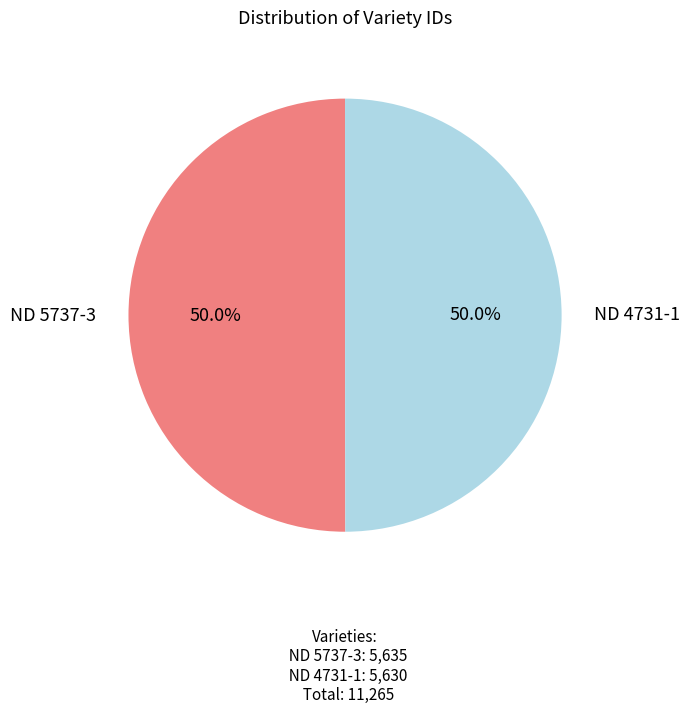

True or false: ND 5737-3 accounts for 62% of the total.

False